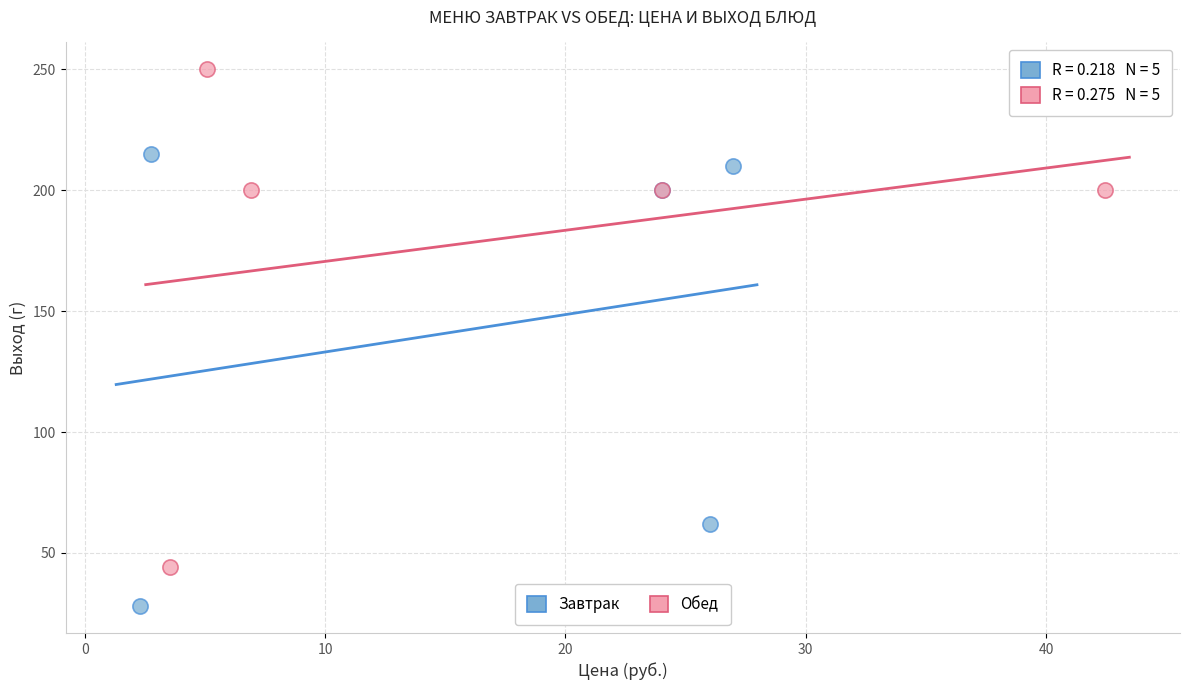

Which series reaches the maximum Y coordinate?

Обед